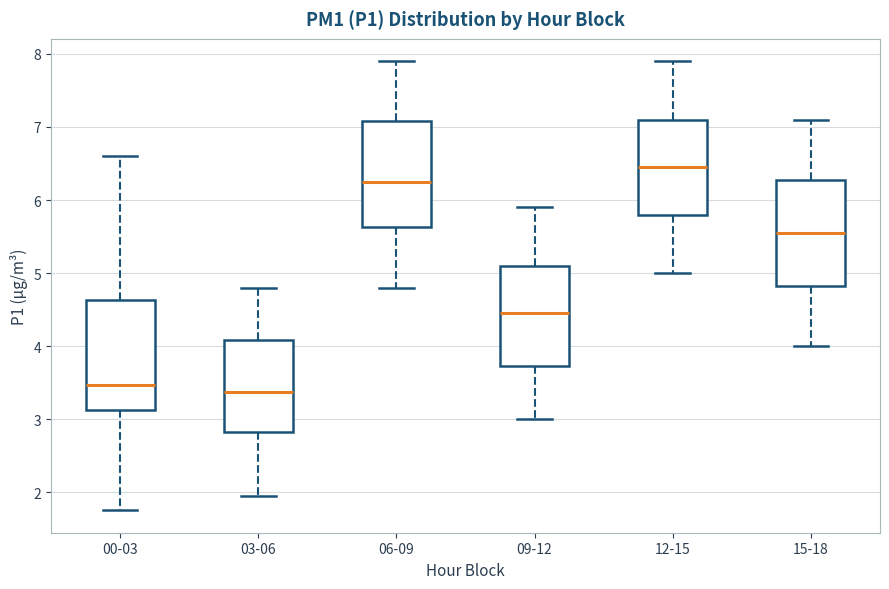

Reading left to right, read every box against the y-axis: the position of its median line, the range the box covers, and the ends of its whiskers. The values are not printed on the chart, so give them approximately, as read against the axis.

00-03: median 3.5, box 3.1 to 4.6, whiskers 1.8 to 6.6
03-06: median 3.4, box 2.8 to 4.1, whiskers 2.0 to 4.8
06-09: median 6.3, box 5.6 to 7.1, whiskers 4.8 to 7.9
09-12: median 4.5, box 3.7 to 5.1, whiskers 3.0 to 5.9
12-15: median 6.5, box 5.8 to 7.1, whiskers 5.0 to 7.9
15-18: median 5.6, box 4.8 to 6.3, whiskers 4.0 to 7.1